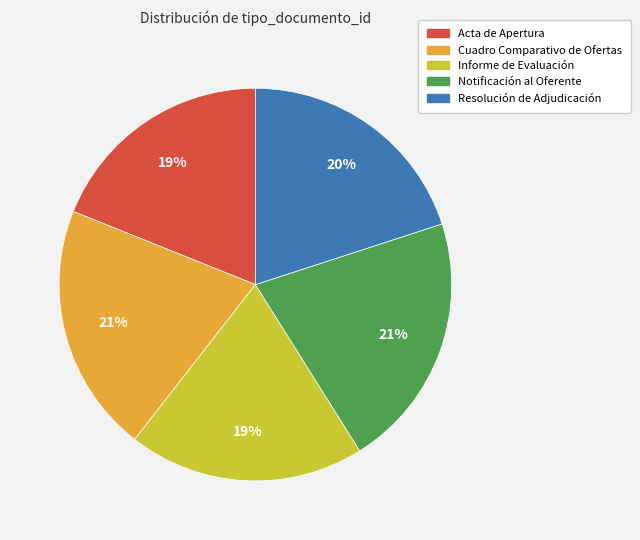

Do Informe de Evaluación and Acta de Apertura together represent more than half of the pie?

No